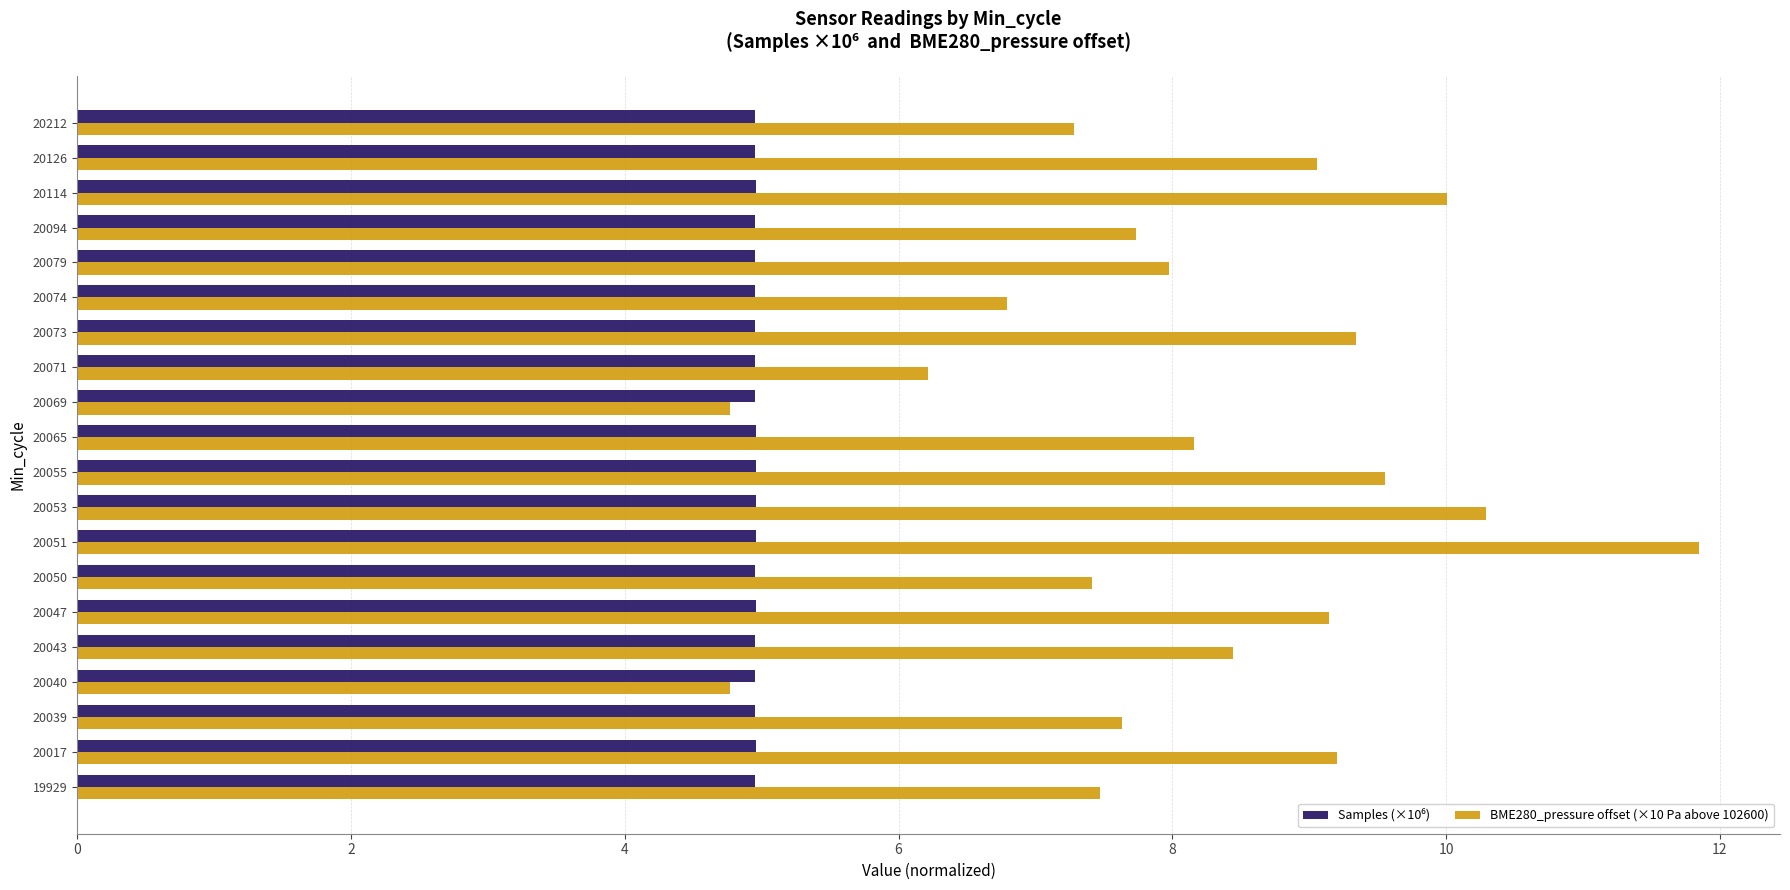

What is the maximum value shown in the chart?

11.8